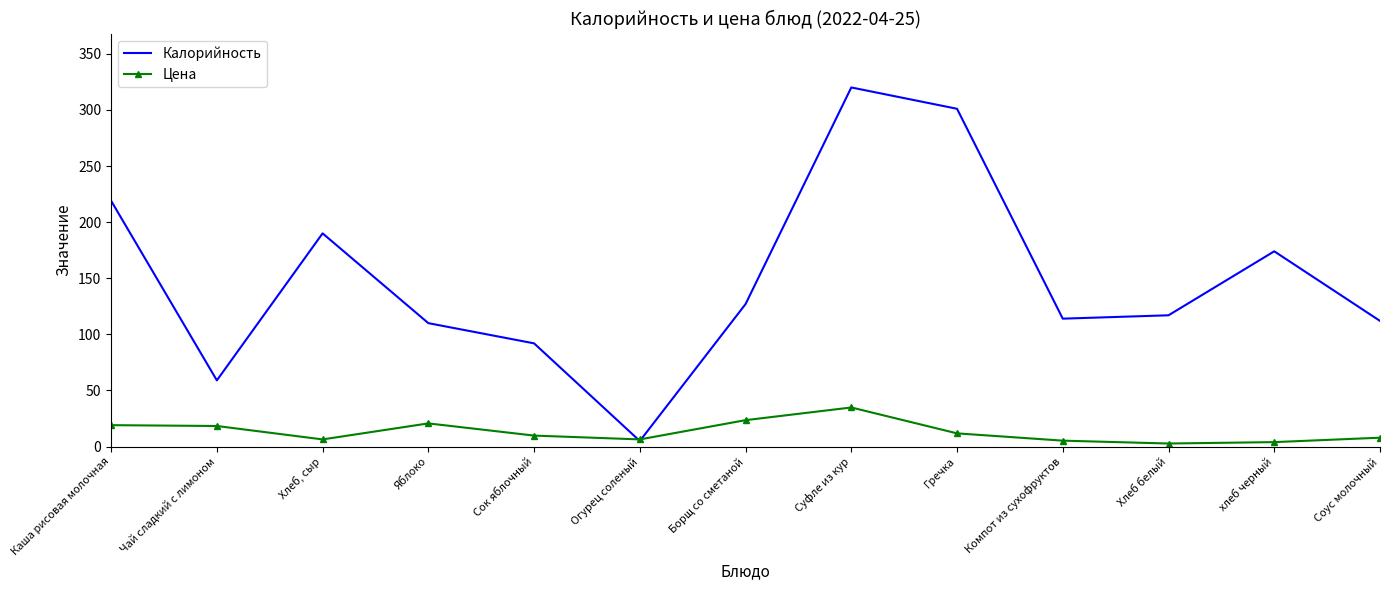

Read the Калорийность value at Чай сладкий с лимоном.

59.0